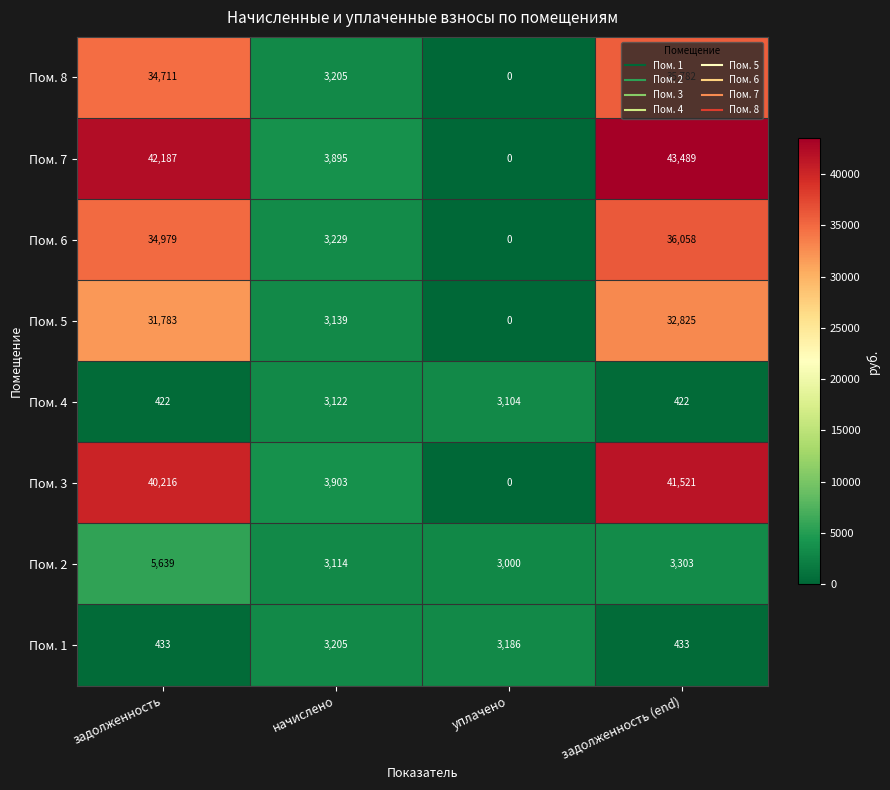

What is the sum of all Пом. 5 values?

67747